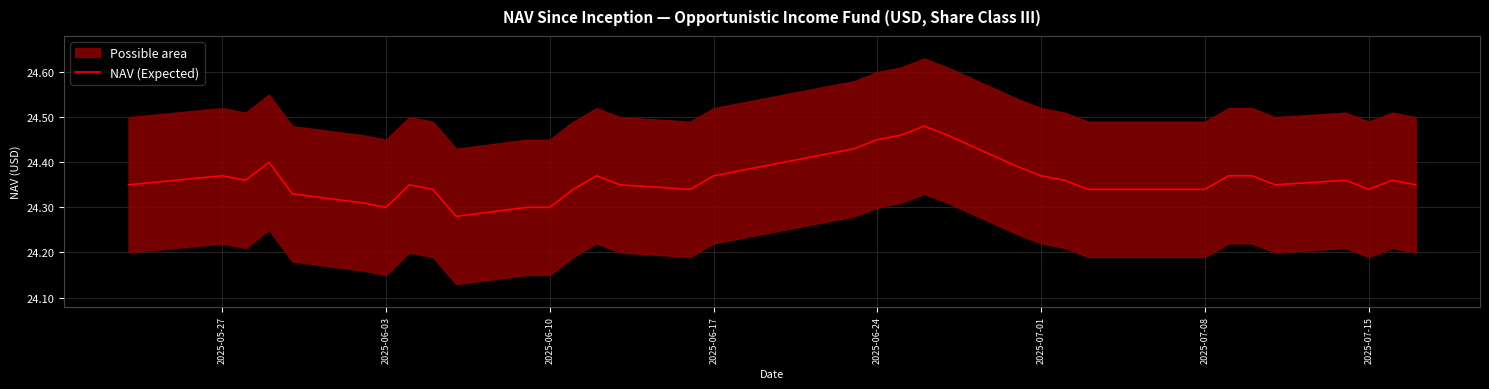

True or false: NAV (Expected) has a value of 7.7 at 2025-07-01.

False